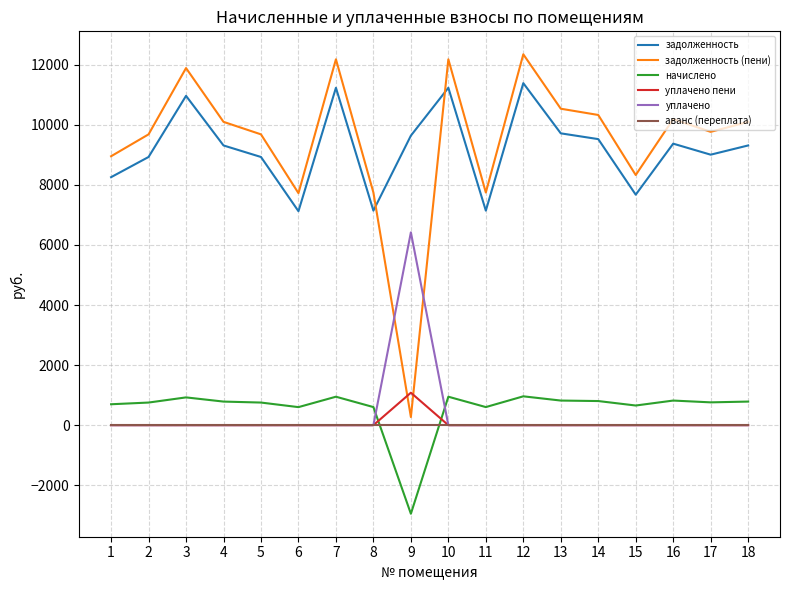

What is the difference between the highest and lowest values at 14?

10326.7